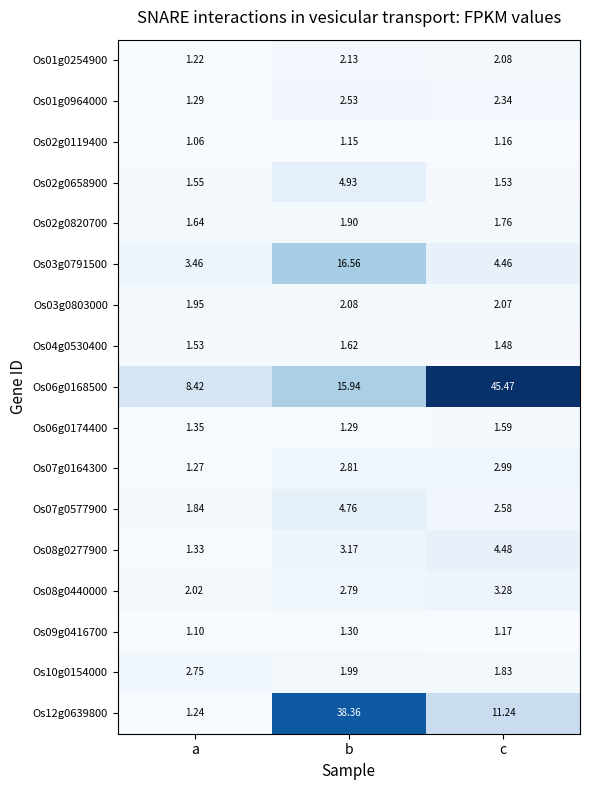

Where does the Os08g0277900 series first go above 3?

b